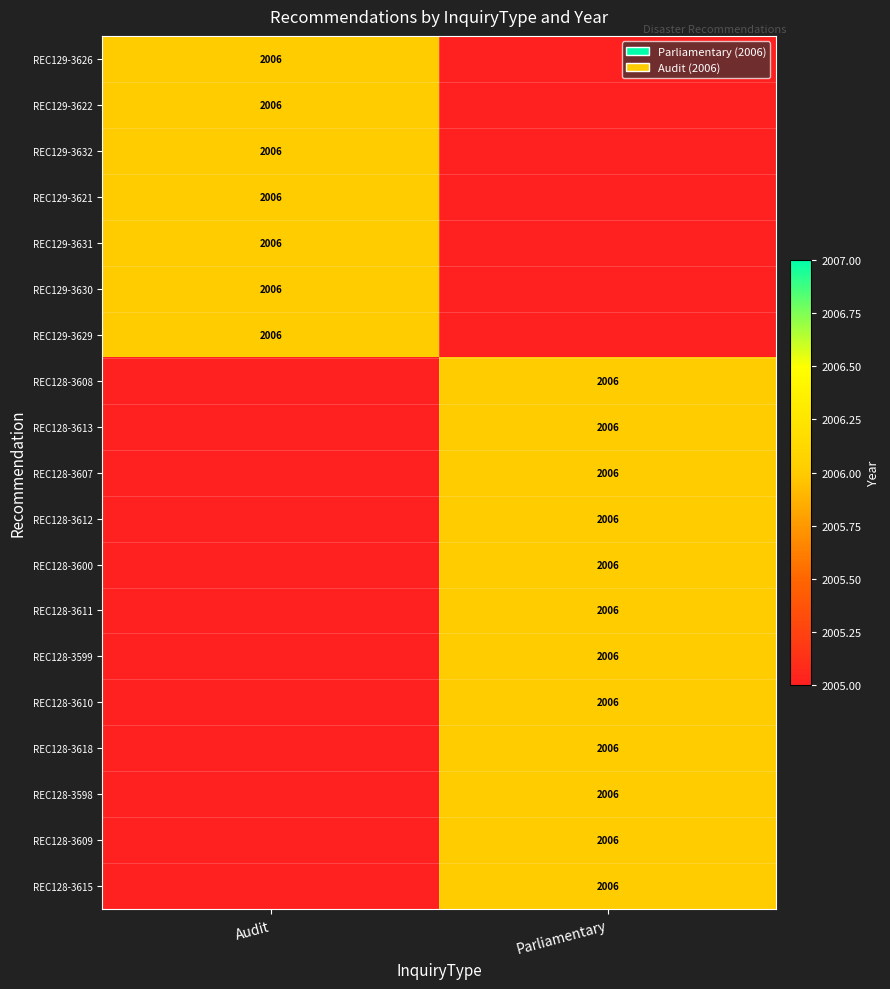

Which category has the lowest value in the Audit series?

REC128-3608